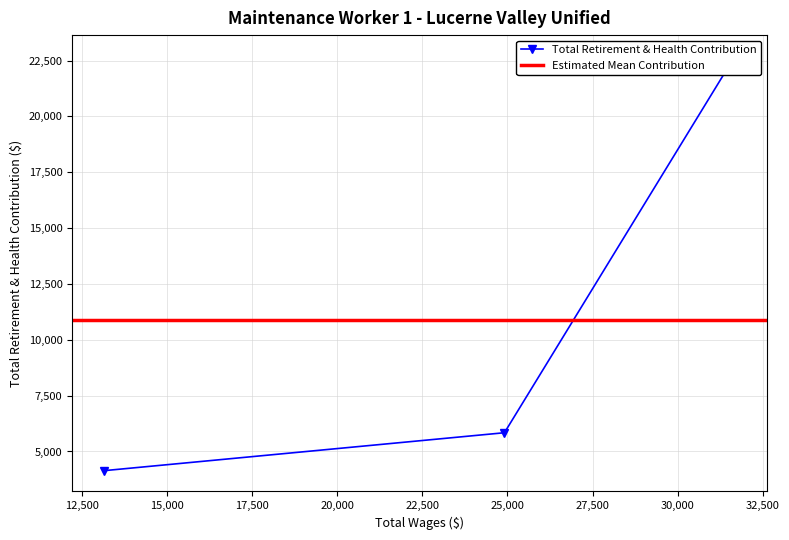

Read the value at 31691.0, to the nearest 10.

22710